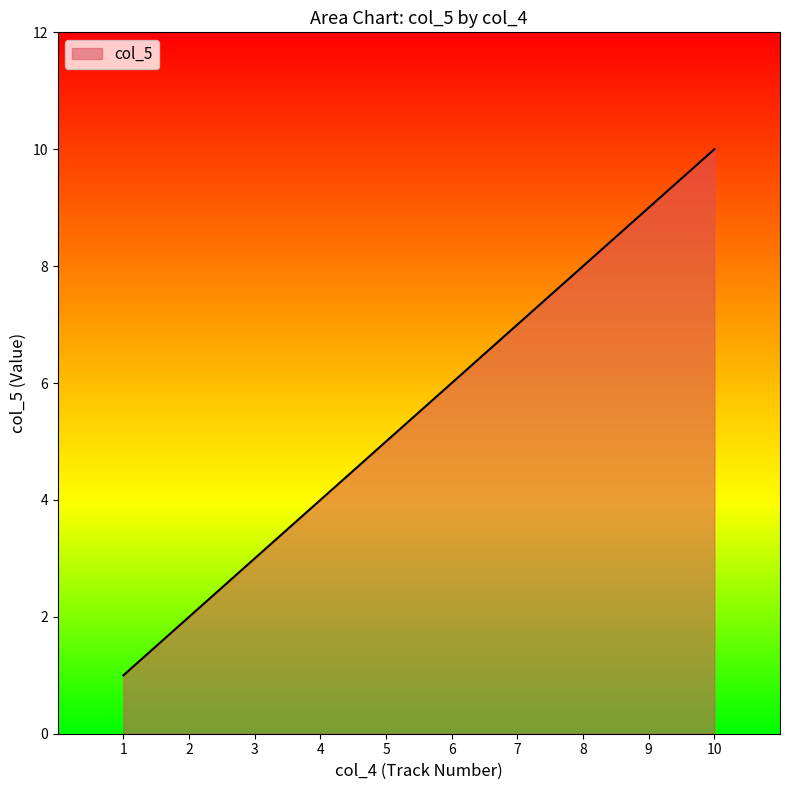

Reading right to left, transcribe all the data shown in this chart.

10	9	8	7	6	5	4	3	2	1